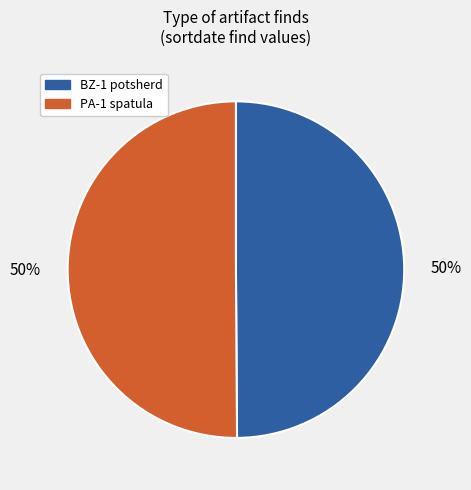

What percentage is the PA-1 spatula slice, to the nearest percent?

50%